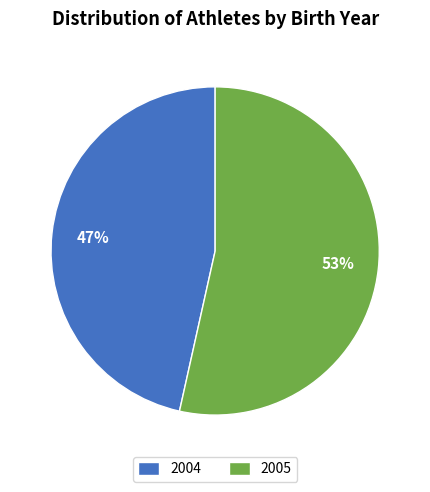

To the nearest percent, what is the combined percentage of 2004 and 2005?

100%